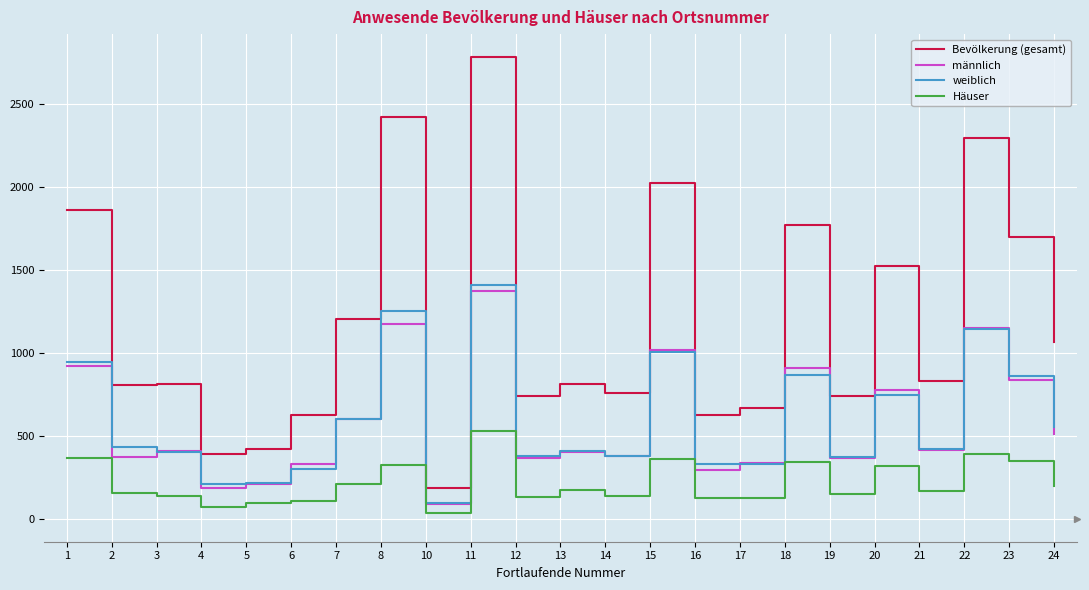

Which category has the lowest value in the Häuser series?

10